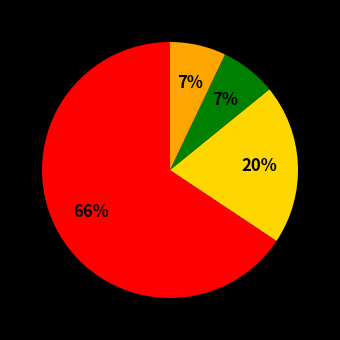

To the nearest percent, what is the difference between the largest and smallest slice percentages?

59%